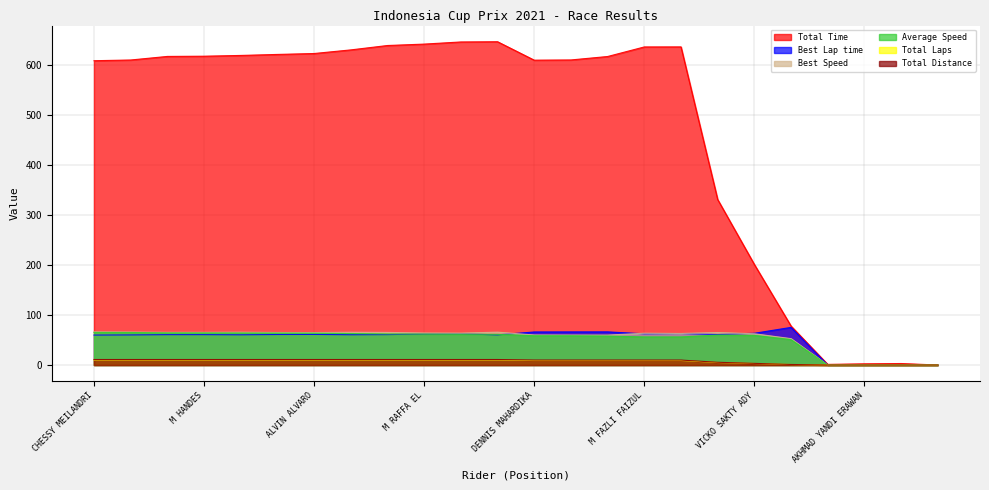

In Best Speed, how many points are higher than both neighbors (excluding endpoints)?

5